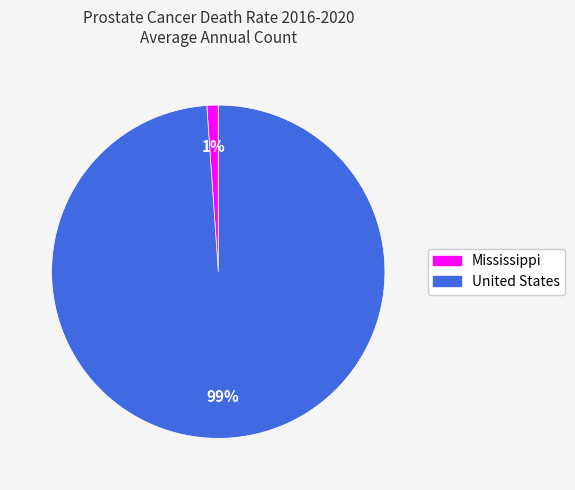

To the nearest percent, what is the average slice percentage?

50%